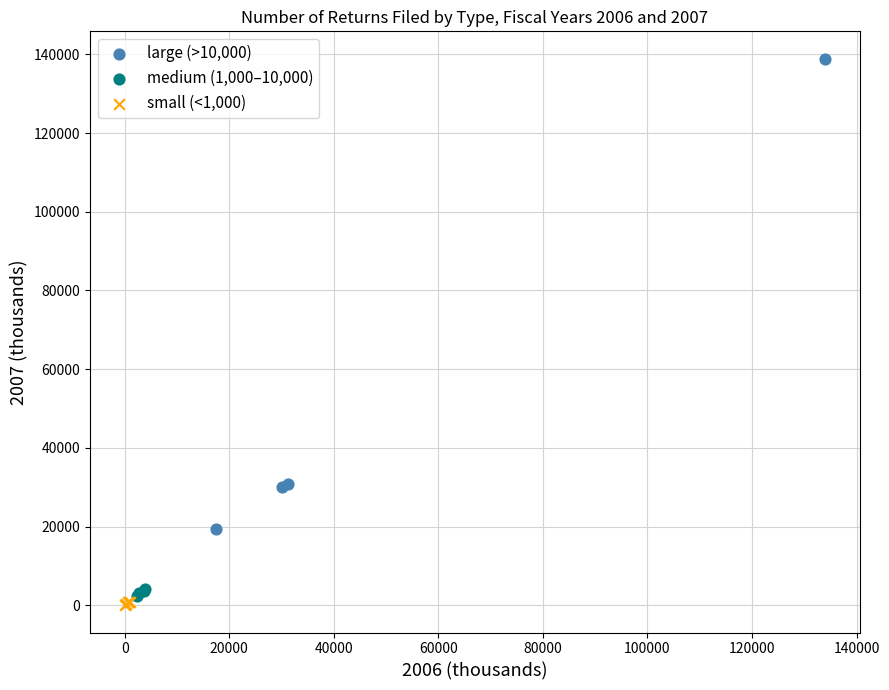

Which series contains the highest Y value?

large (>10,000)